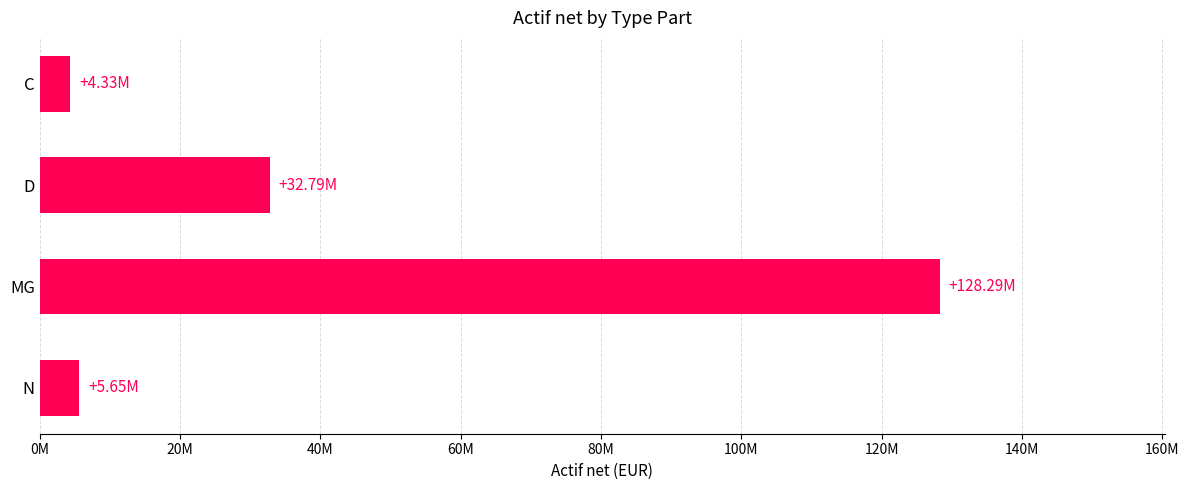

What is the difference between the maximum and minimum values?

123966479.9